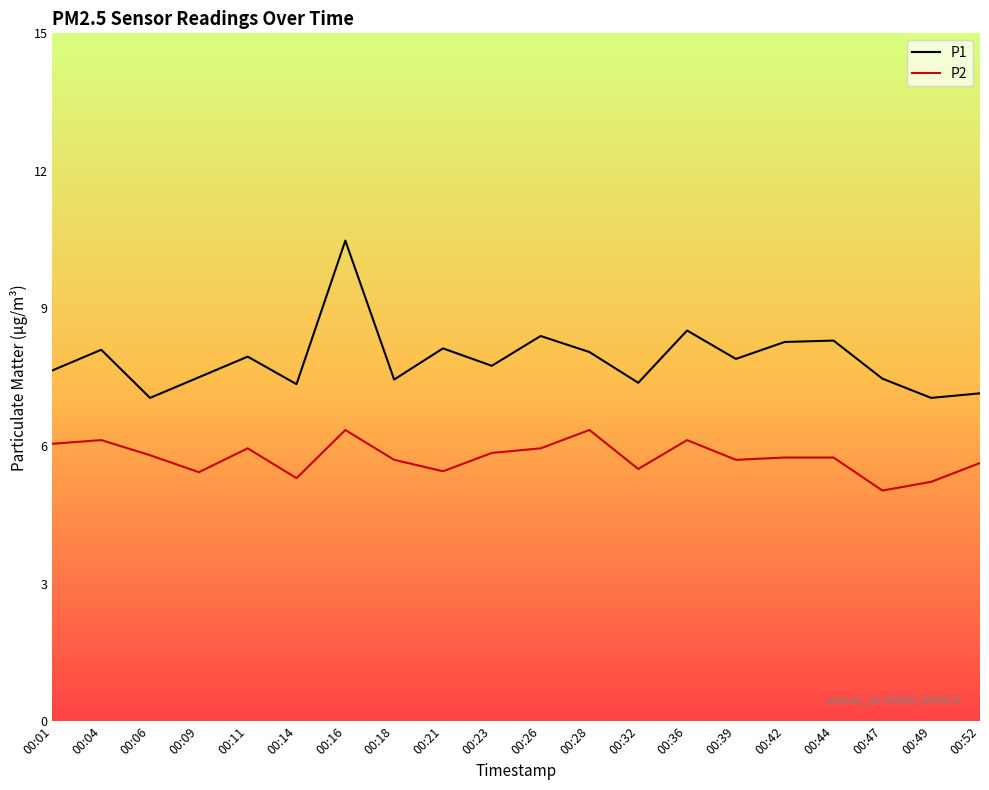

The value of P1 at 00:32 is 7.4. True or false?

True